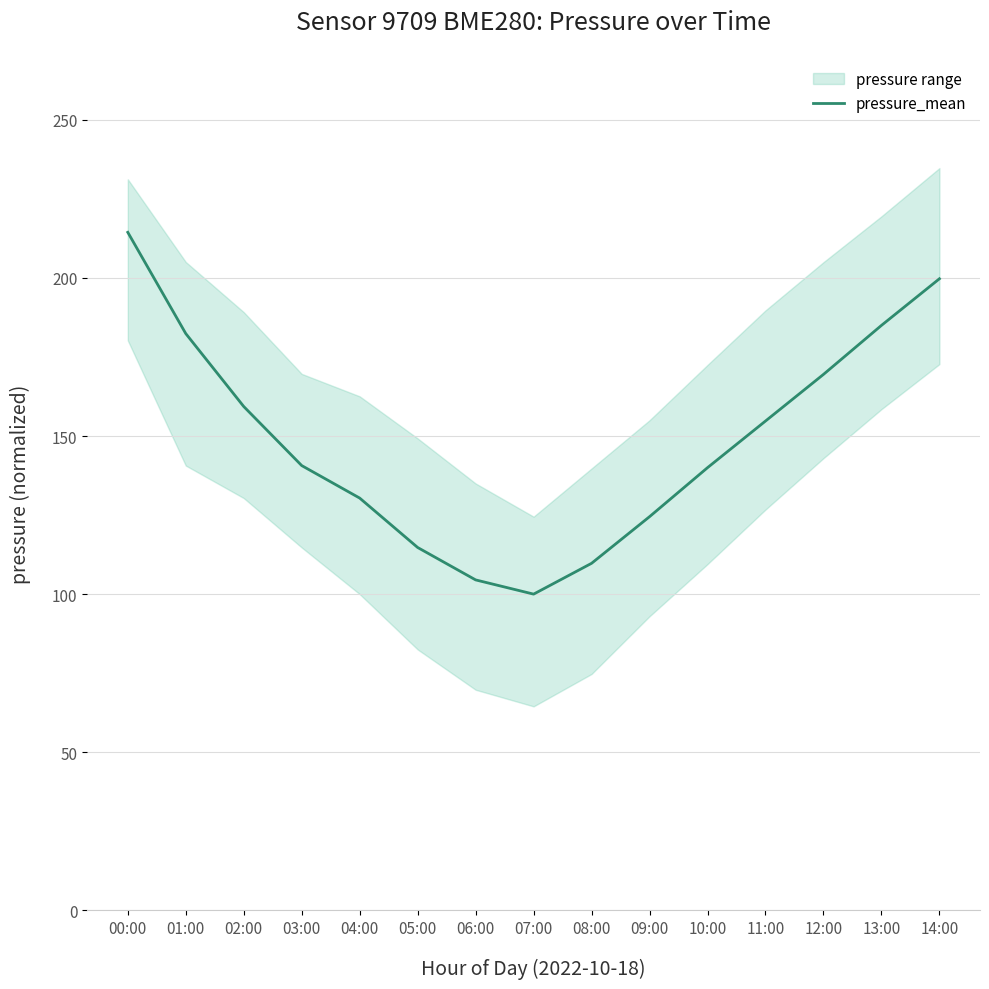

Rank the categories by value from highest to lowest.

00:00, 14:00, 13:00, 01:00, 12:00, 02:00, 11:00, 03:00, 10:00, 04:00, 09:00, 05:00, 08:00, 06:00, 07:00